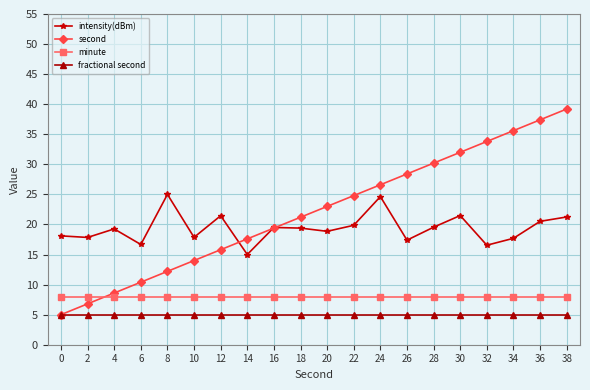

What are all the series names shown in the legend?

intensity(dBm), second, minute, fractional second